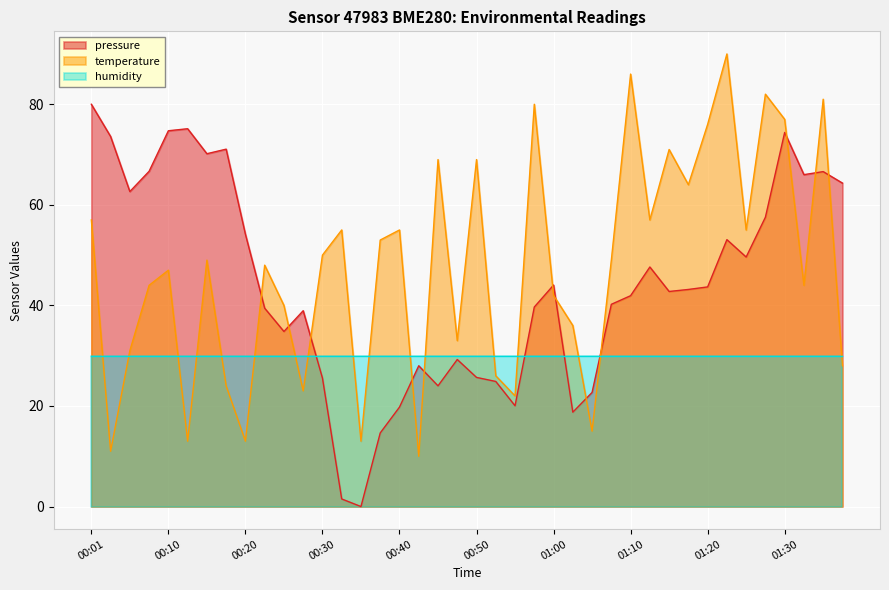

List the series in order of their overall mean, highest first.

temperature, pressure, humidity